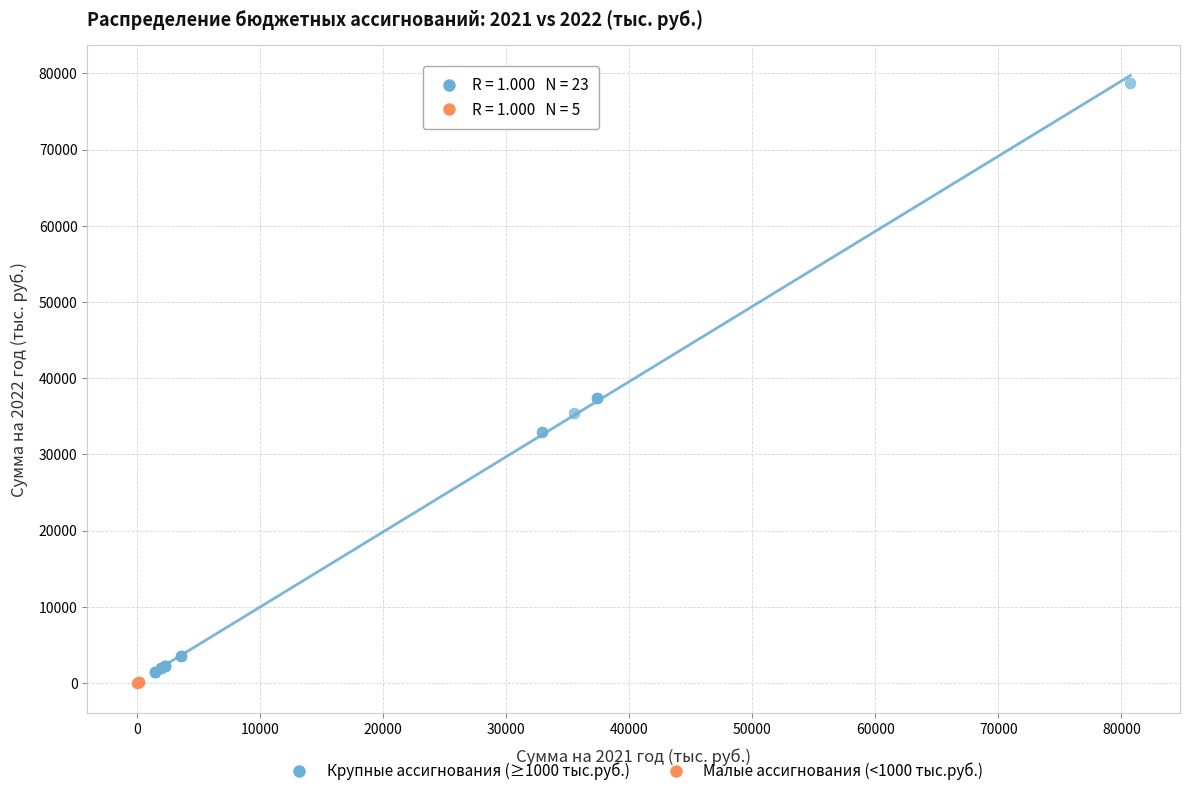

What are all the series names shown in the legend?

Крупные ассигнования (≥1000 тыс.руб.), Малые ассигнования (<1000 тыс.руб.)